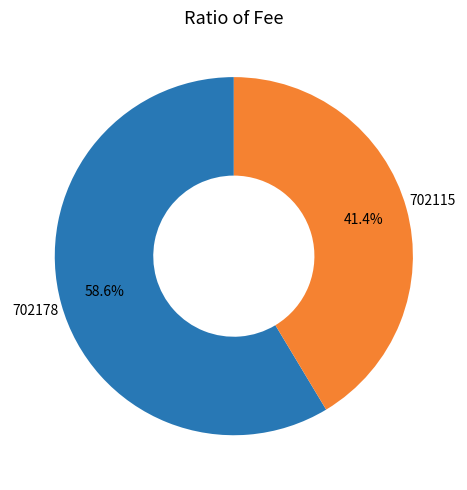

Is there any slice that represents more than half of the pie?

Yes